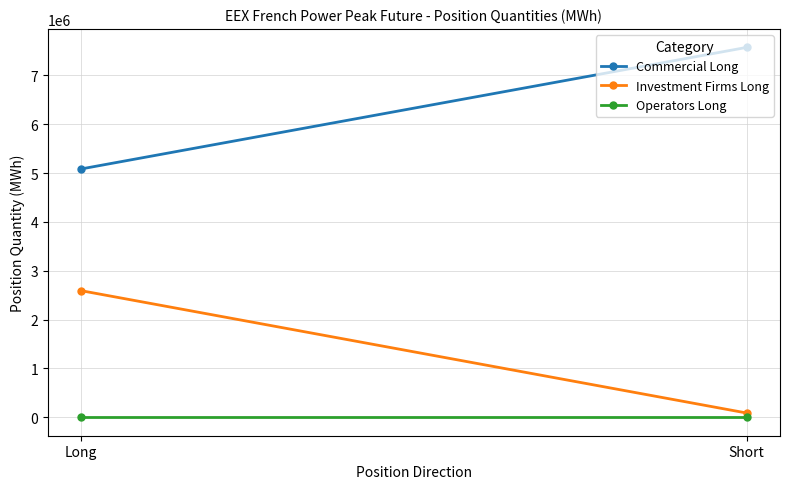

Reading right to left, extract all data points from this chart.

Commercial Long: 7574040	5084388
Investment Firms Long: 86172	2591952
Operators Long: 0	0